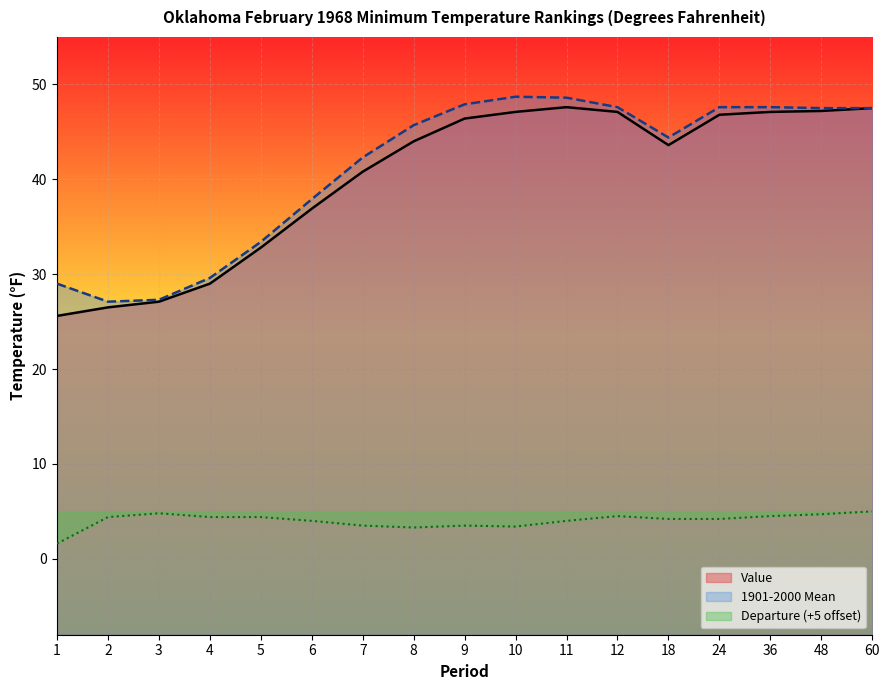

Where is the first local minimum for 1901-2000 Mean?

2